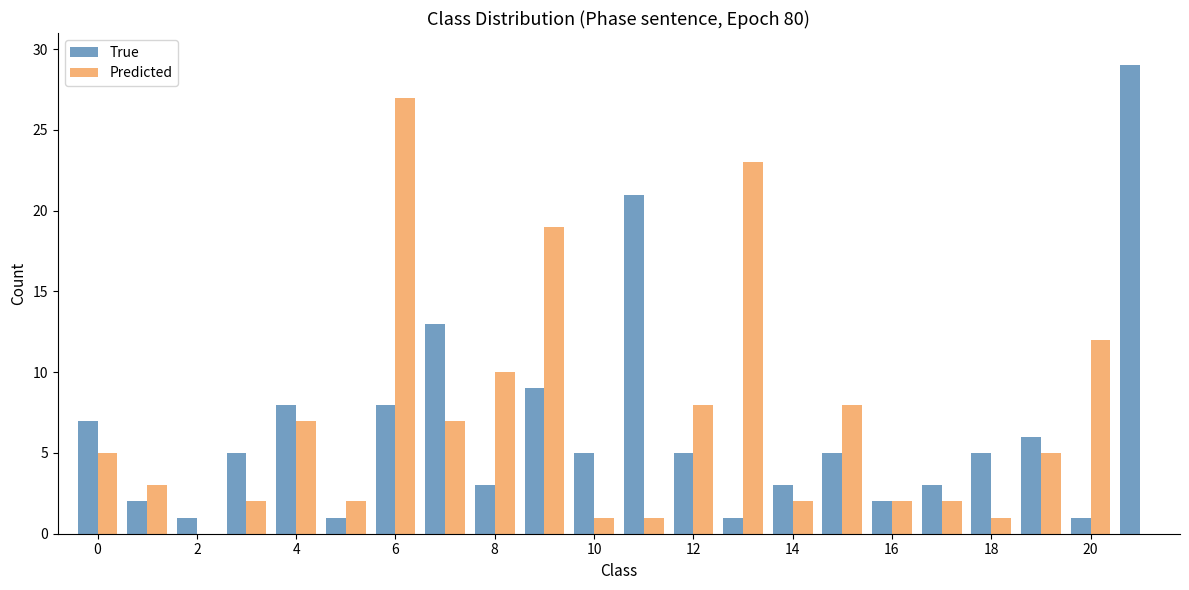

What is the sum of all True values?

143